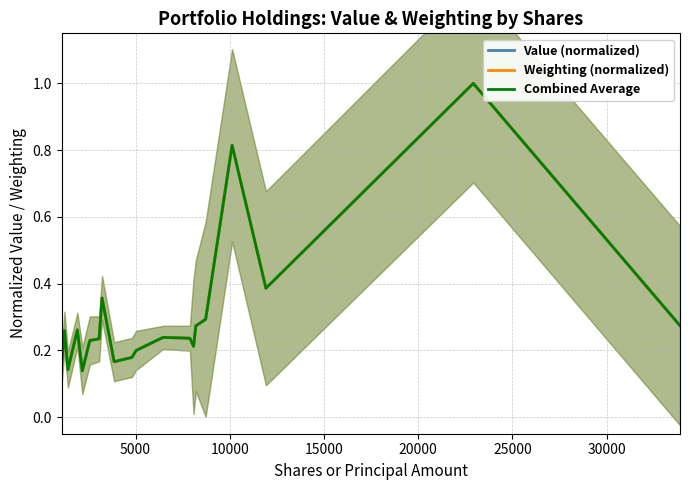

List the series in order of their peak value, lowest first.

Value (normalized), Weighting (normalized), Combined Average